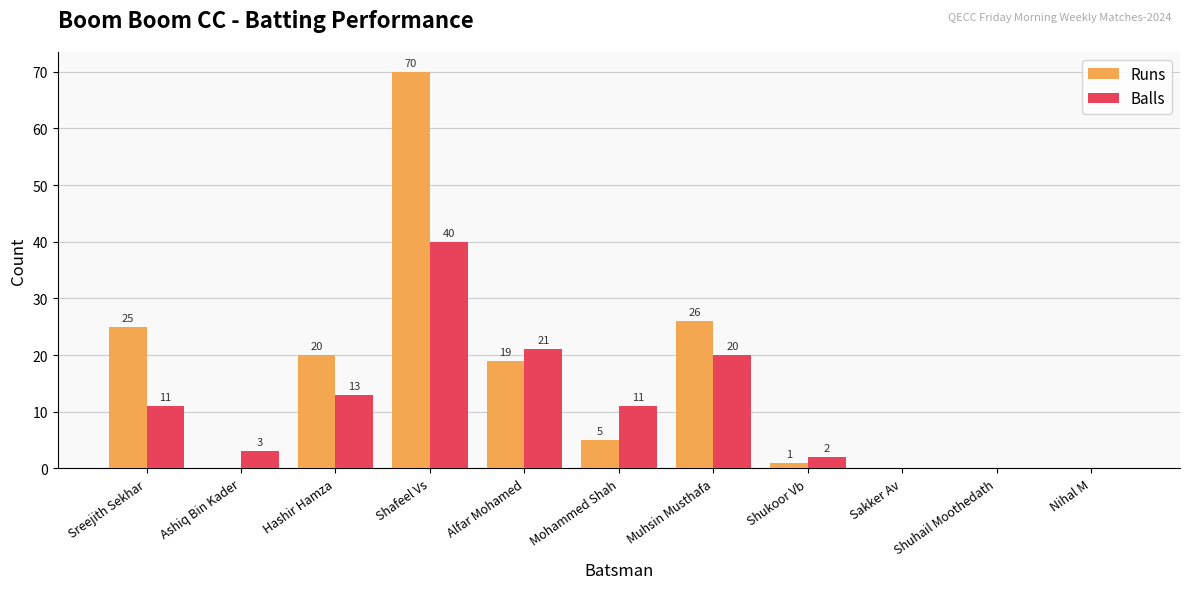

Reading left to right, what are all the values shown in this chart?

Runs: Sreejith Sekhar=25	Ashiq Bin Kader=0	Hashir Hamza=20	Shafeel Vs=70	Alfar Mohamed=19	Mohammed Shah=5	Muhsin Musthafa=26	Shukoor Vb=1	Sakker Av=0	Shuhail Moothedath=0	Nihal M=0
Balls: Sreejith Sekhar=11	Ashiq Bin Kader=3	Hashir Hamza=13	Shafeel Vs=40	Alfar Mohamed=21	Mohammed Shah=11	Muhsin Musthafa=20	Shukoor Vb=2	Sakker Av=0	Shuhail Moothedath=0	Nihal M=0